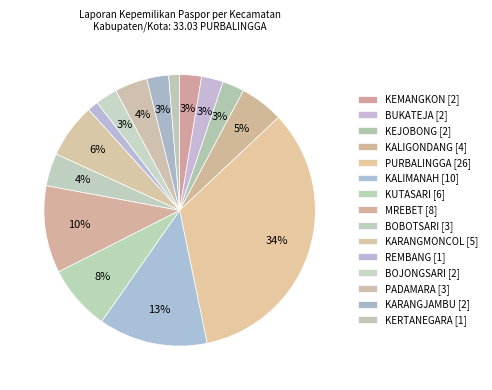

What is the total percentage of KARANGMONCOL and PADAMARA?

10.4%